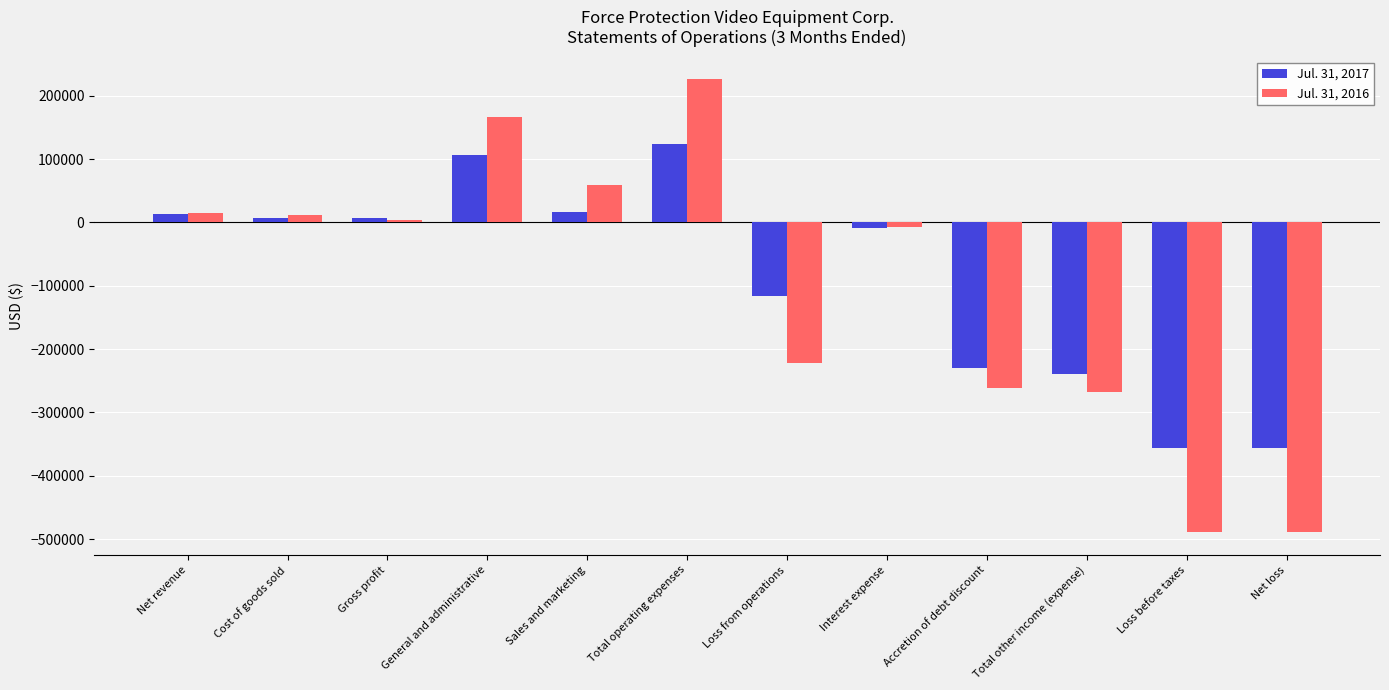

What is the difference between the highest and lowest values at Loss before taxes?

133571